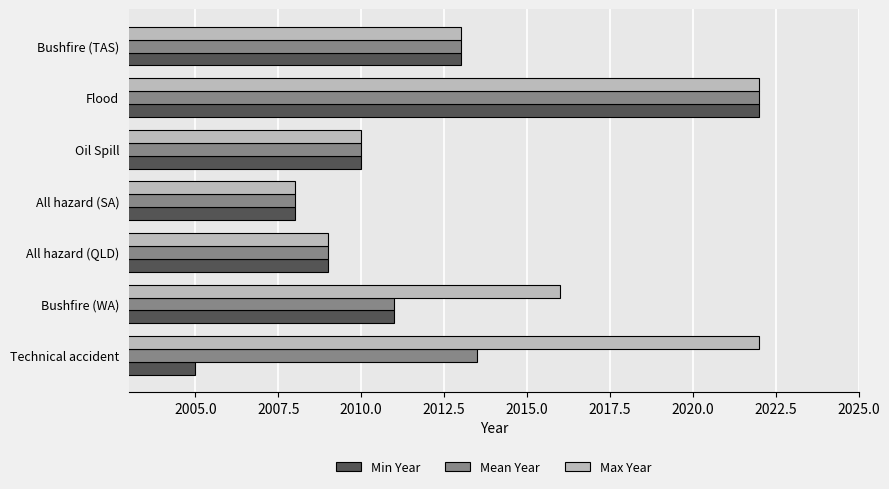

What is the difference between the maximum and minimum values in the Mean Year series?

14.0